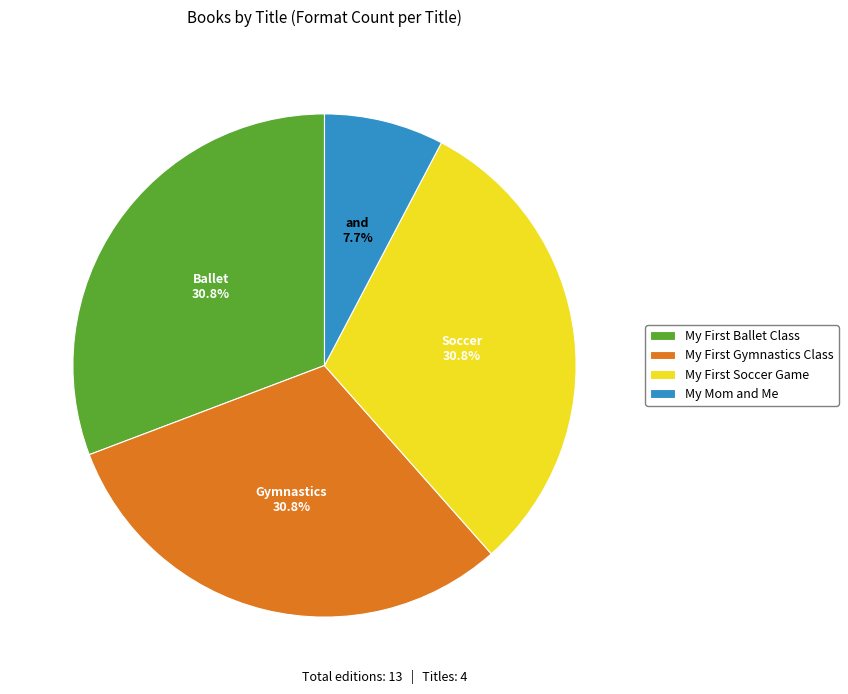

Which category has the smallest portion of the pie?

My Mom and Me